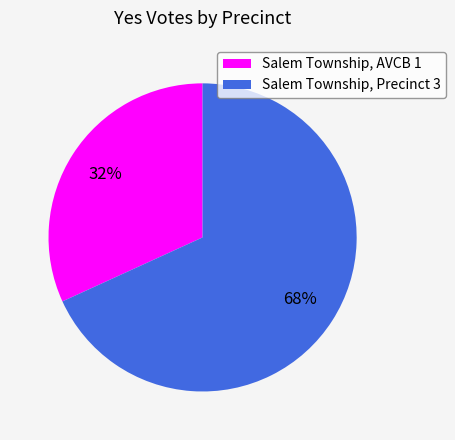

How many segments does this pie chart have?

2